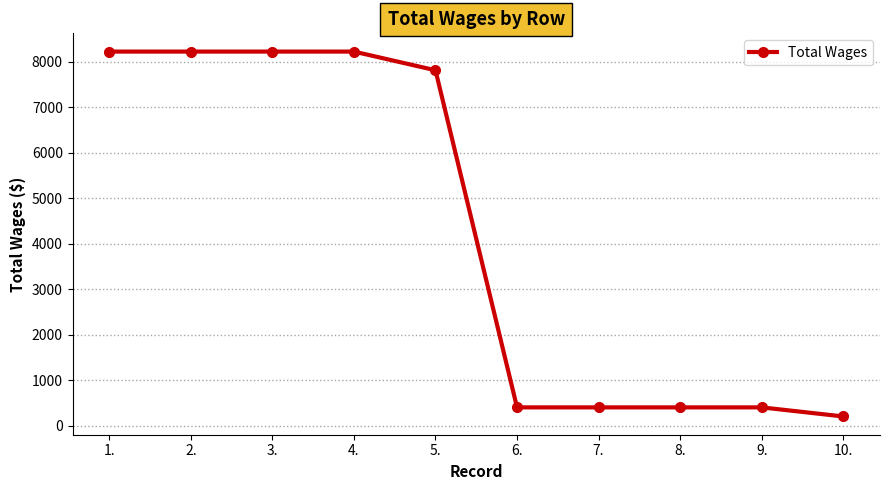

What is the average value?

4249